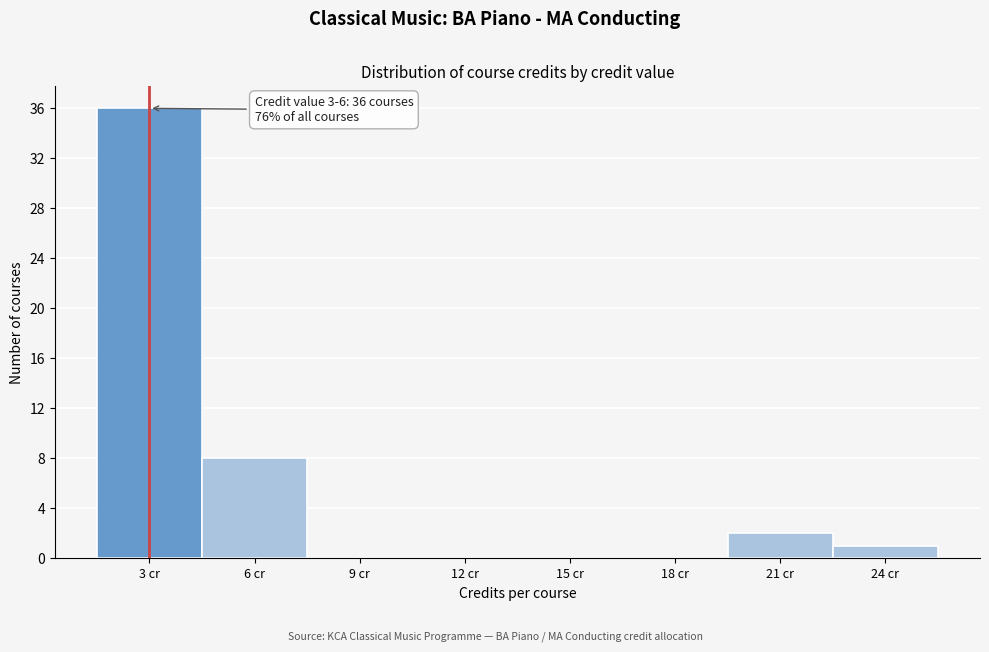

Reading left to right, extract all data points from this chart.

3 cr=36	6 cr=8	9 cr=0	12 cr=0	15 cr=0	18 cr=0	21 cr=2	24 cr=1